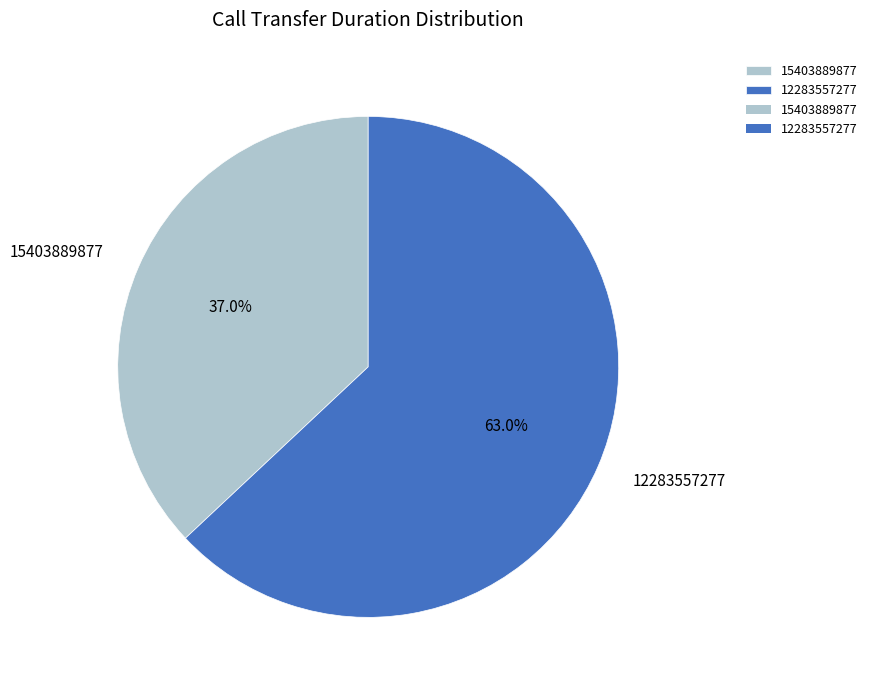

Which has a higher value, 12283557277 or 15403889877?

12283557277